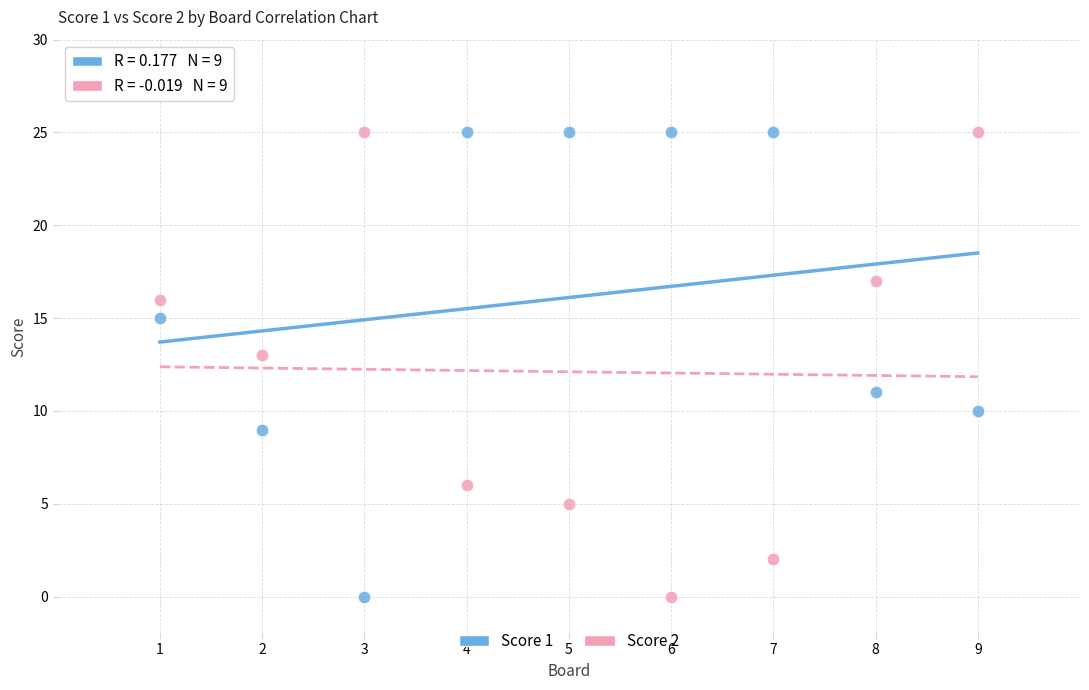

Across all data points, what is the range of Y values (max minus min)?

25